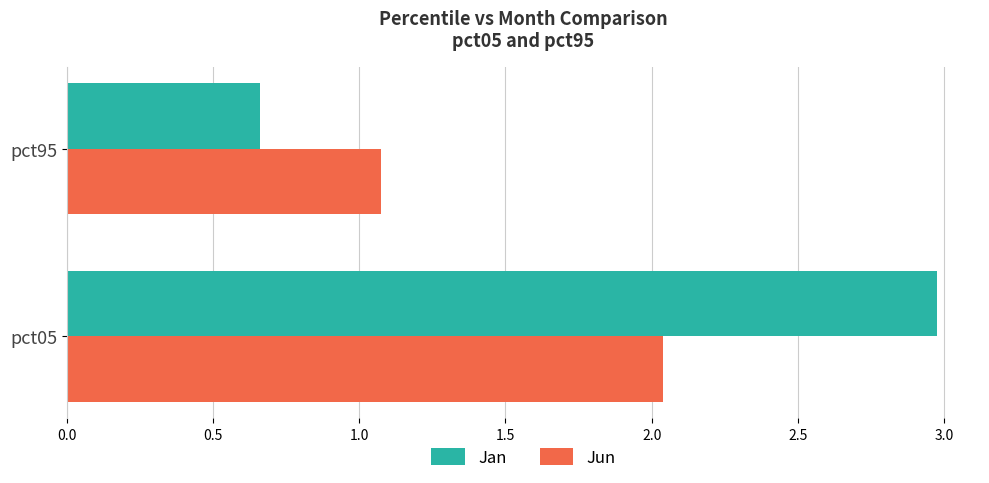

How many categories are shown in the chart?

2